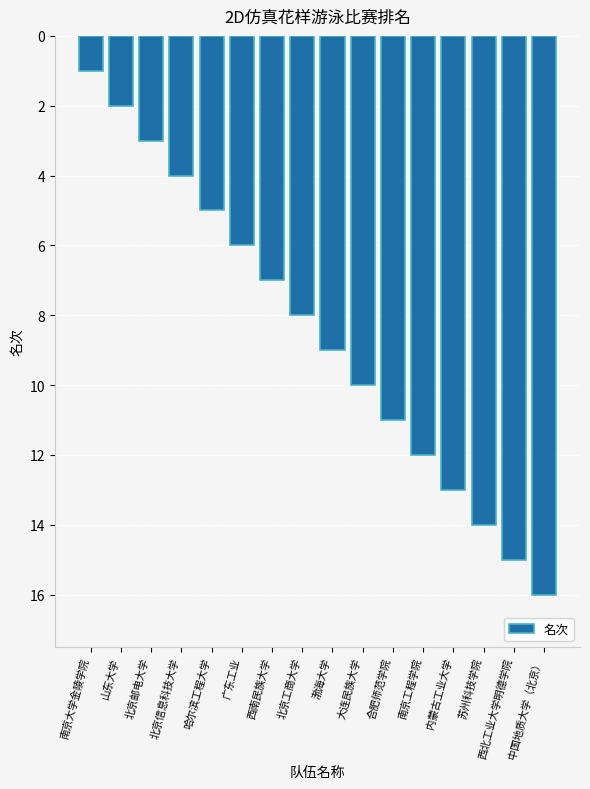

What is the greatest value displayed?

16